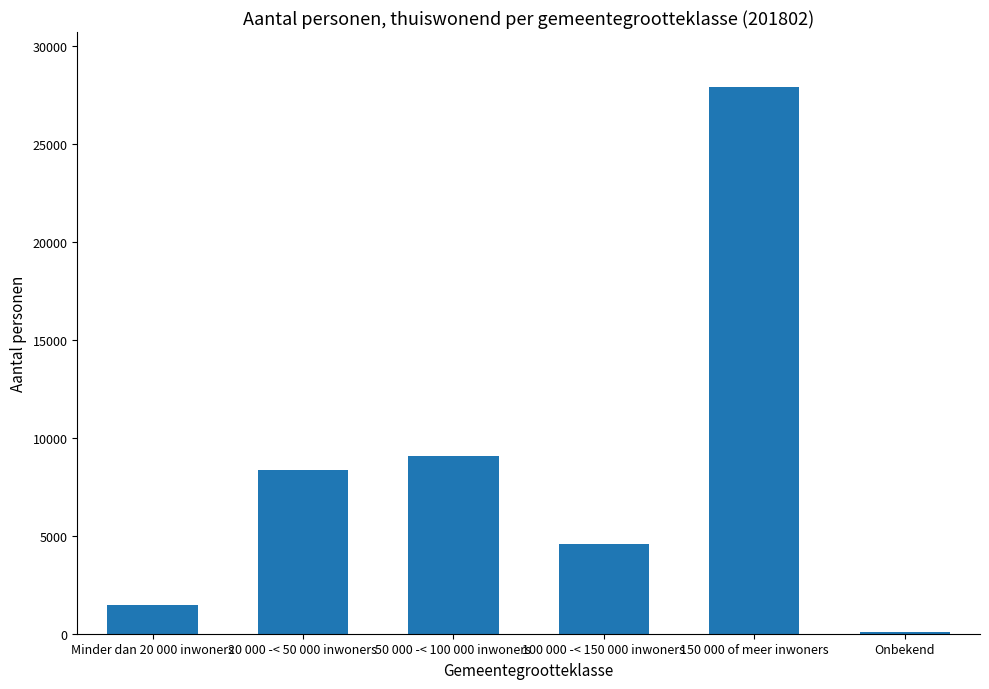

Where is the data nearest to the value 13992?

50 000 -< 100 000 inwoners